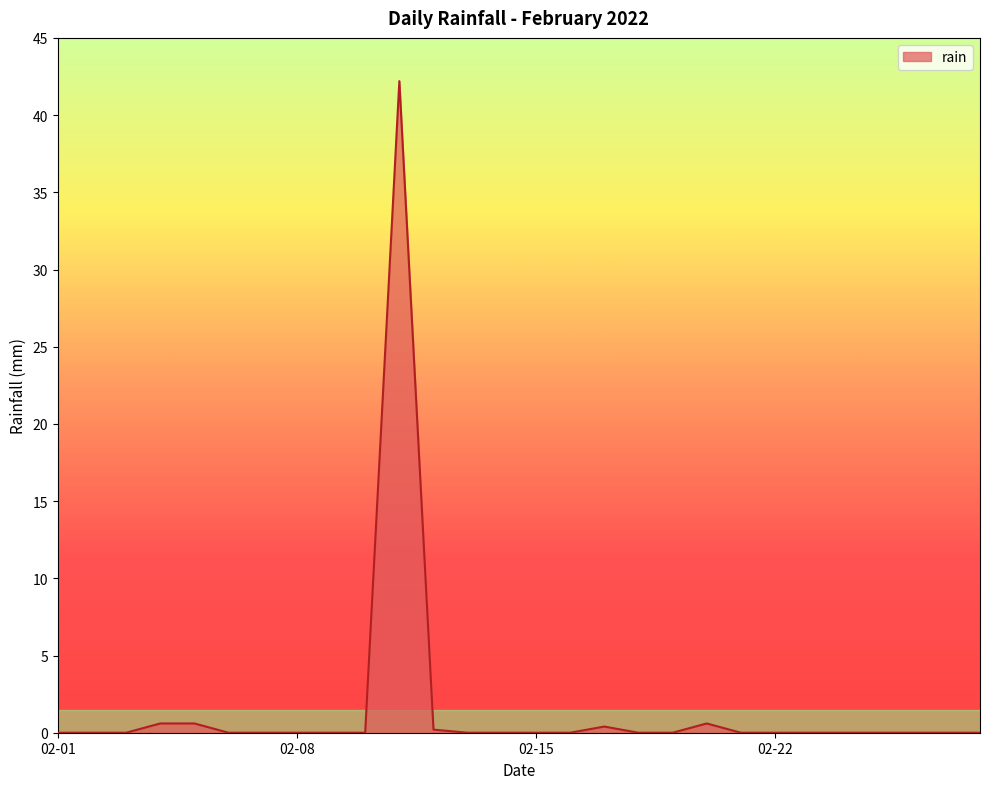

What is the difference between the maximum and minimum values?

42.2